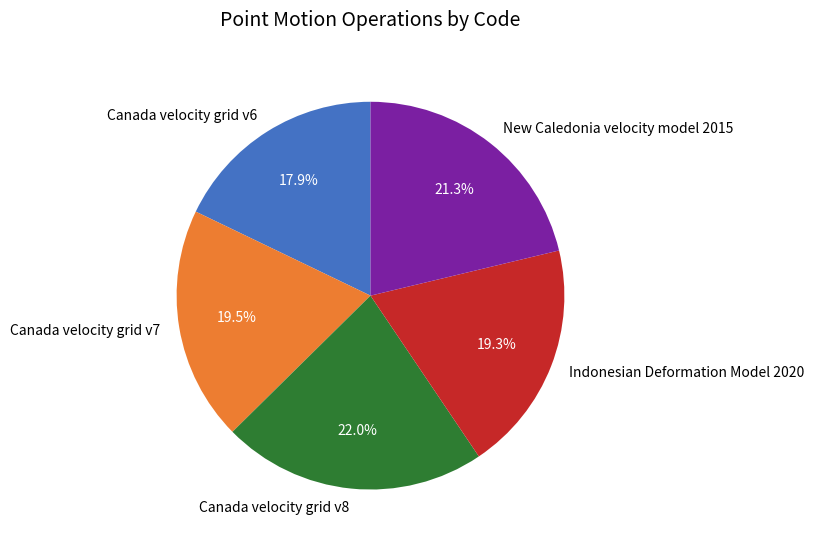

Combined, do Canada velocity grid v7 and Indonesian Deformation Model 2020 account for over 50%?

No